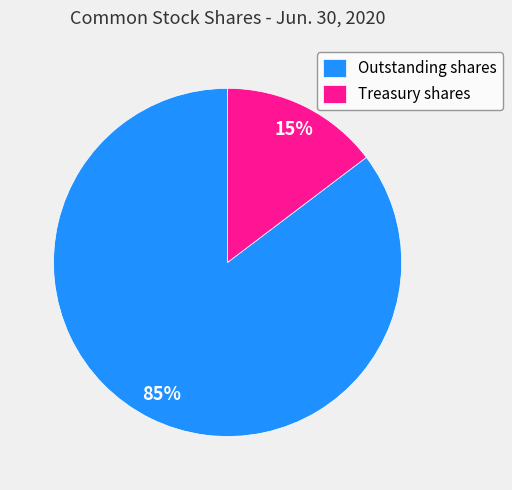

Is it true that Treasury shares is 26% of the pie?

False